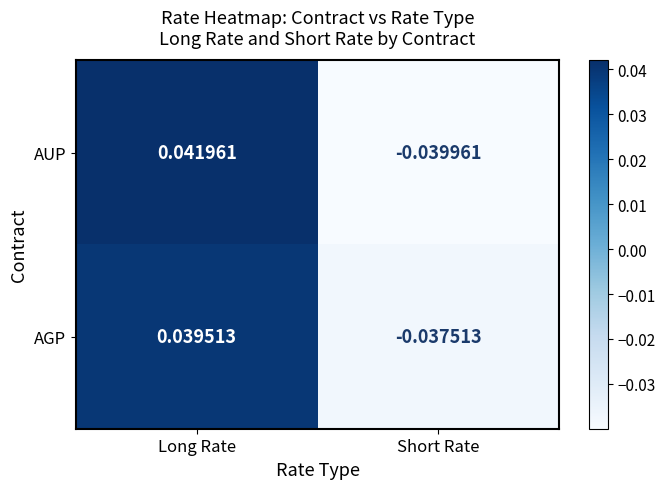

Where does the AGP series first go above 0?

Long Rate